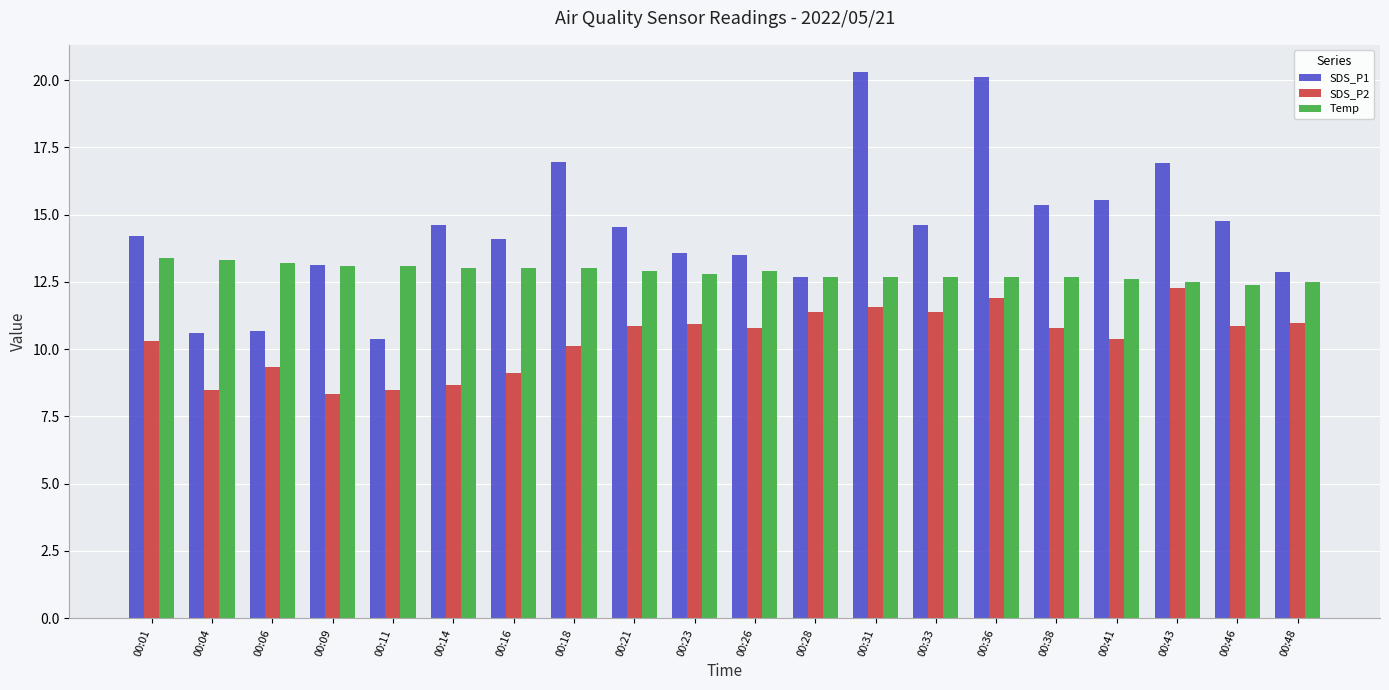

What is the difference between the highest and lowest values at 00:18?

6.9